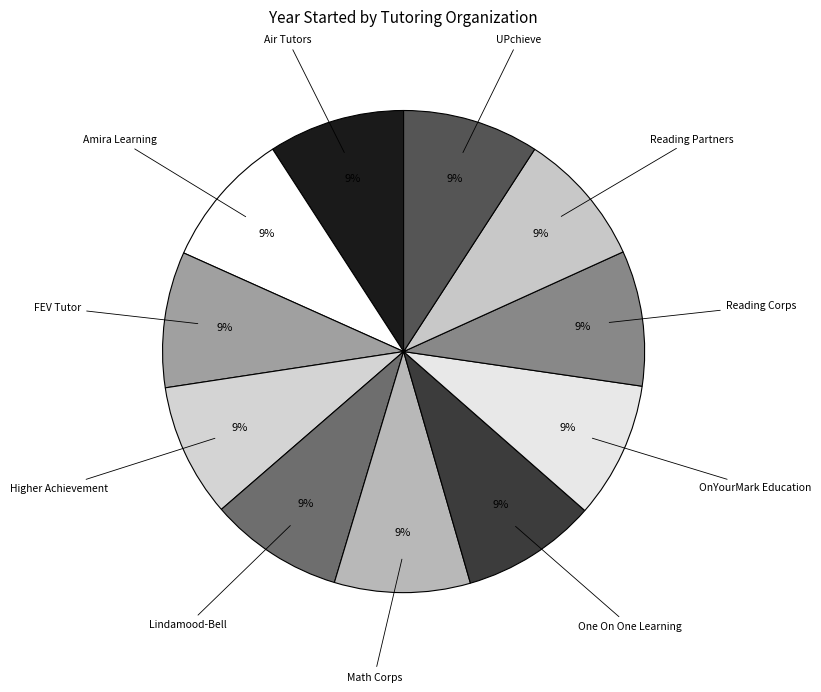

Does any single category account for the majority?

No